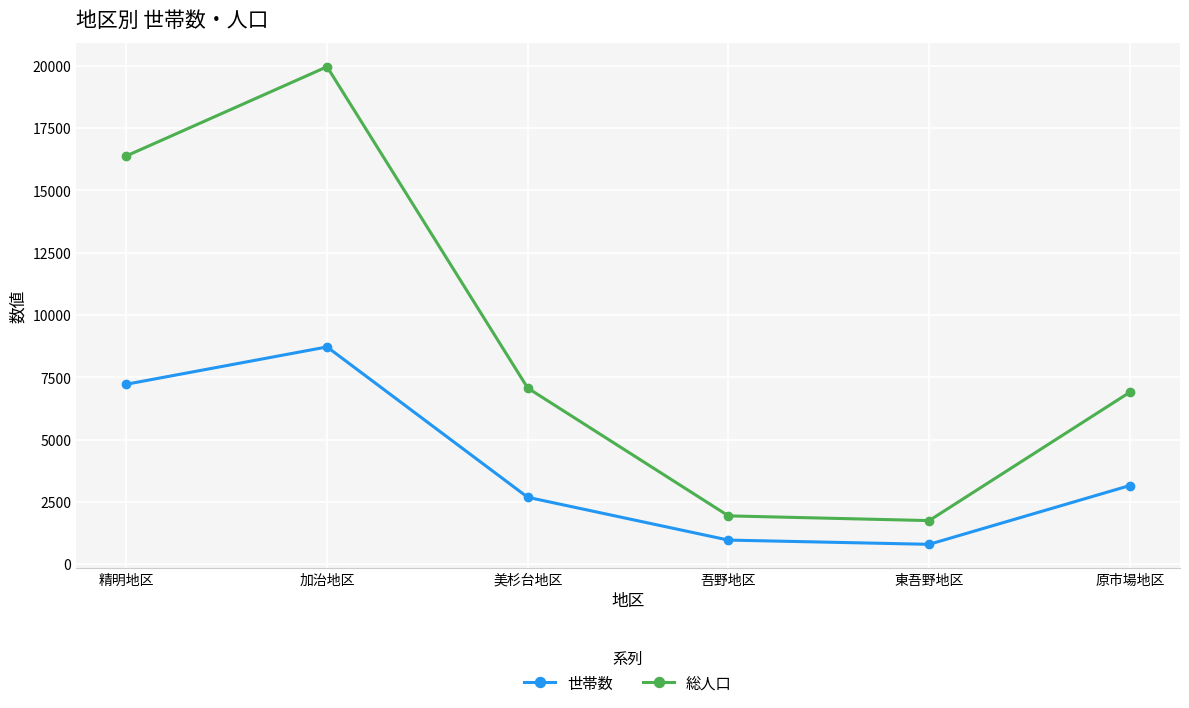

The value of 総人口 at 東吾野地区 is 965. True or false?

False